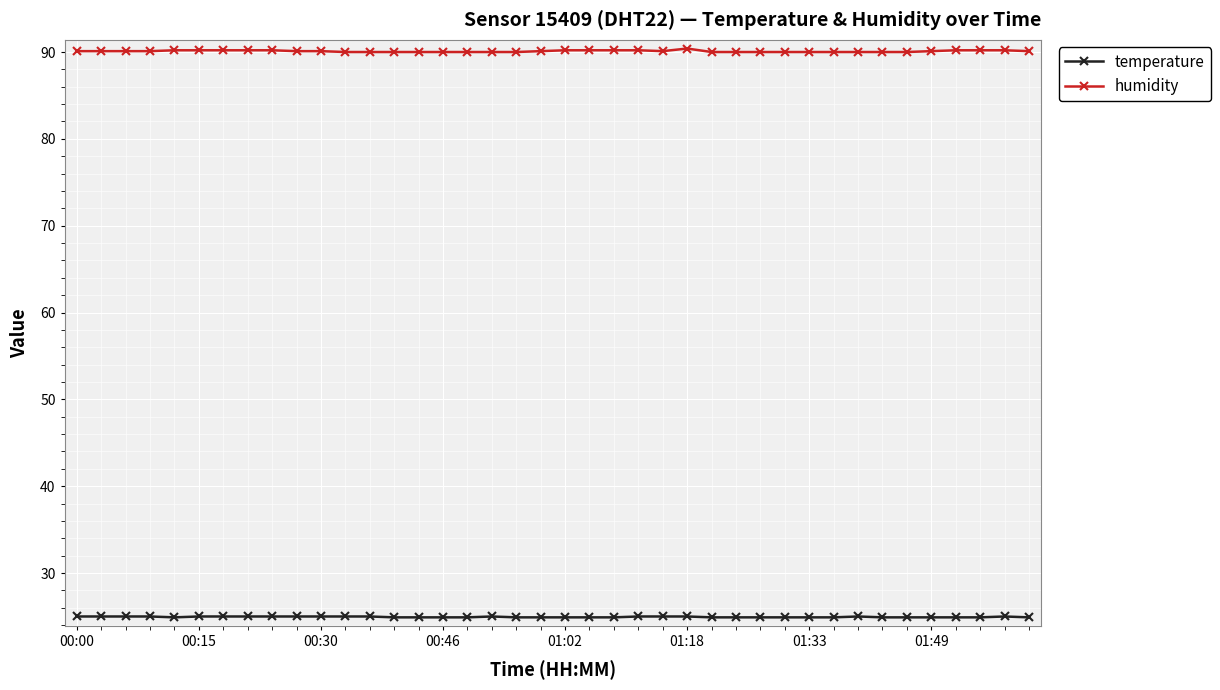

What is the minimum value shown in the chart?

24.9